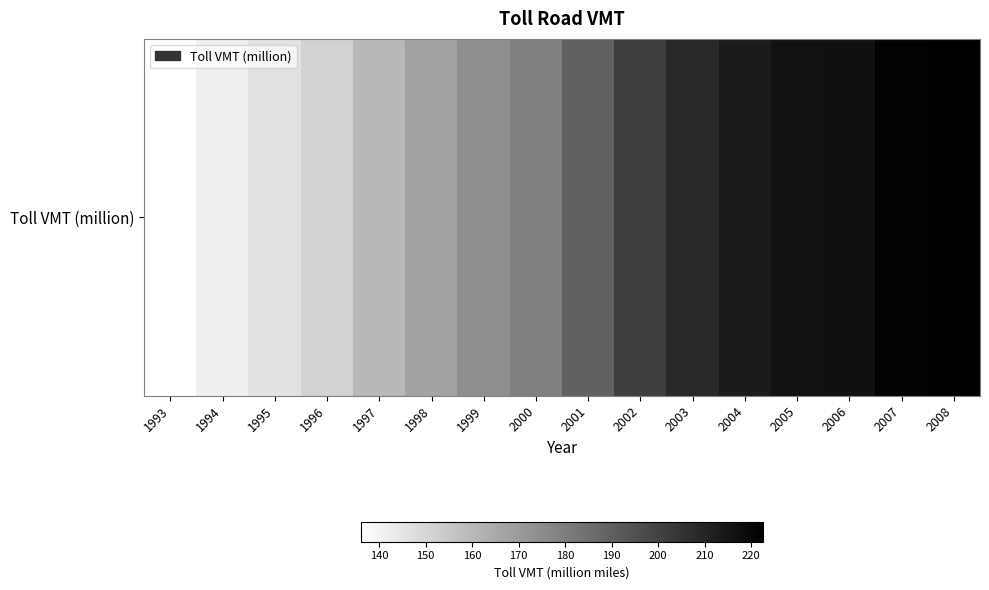

List the labels in order of value, largest first.

2008, 2007, 2006, 2005, 2004, 2003, 2002, 2001, 2000, 1999, 1998, 1997, 1996, 1995, 1994, 1993